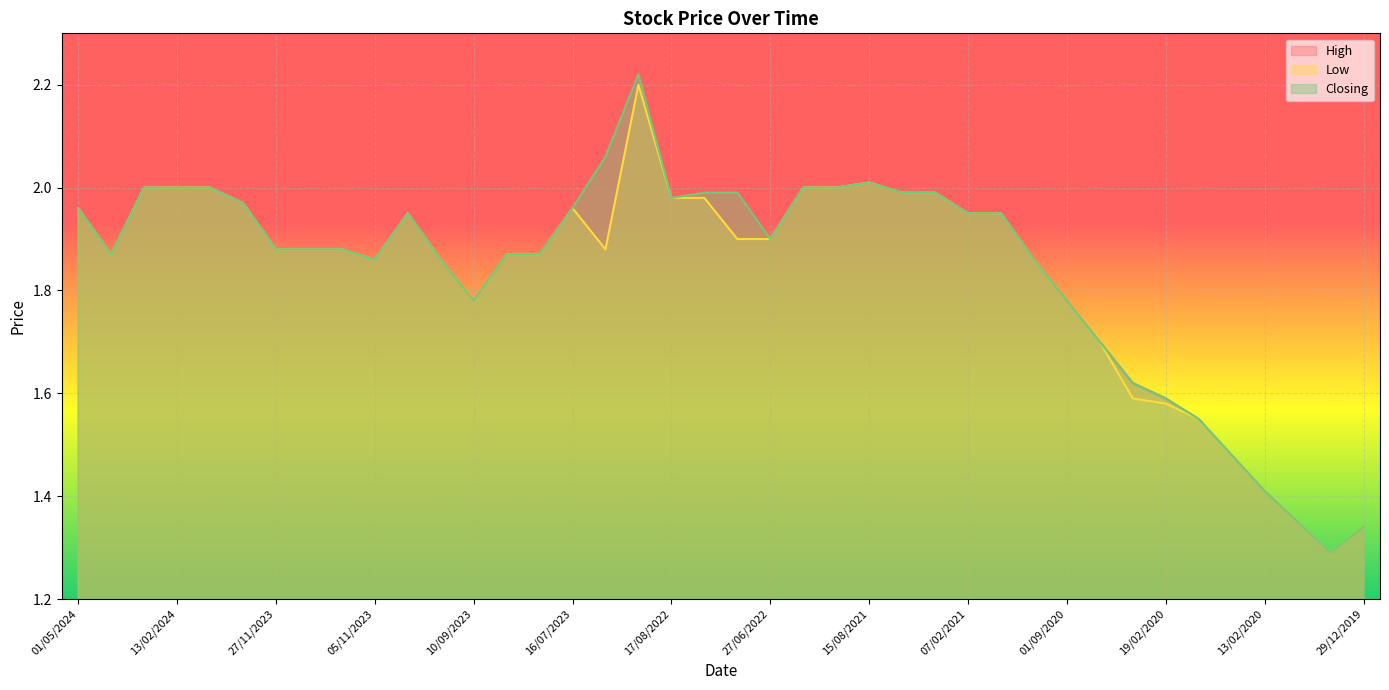

The value of High at 06/09/2020 is 2.9. True or false?

False